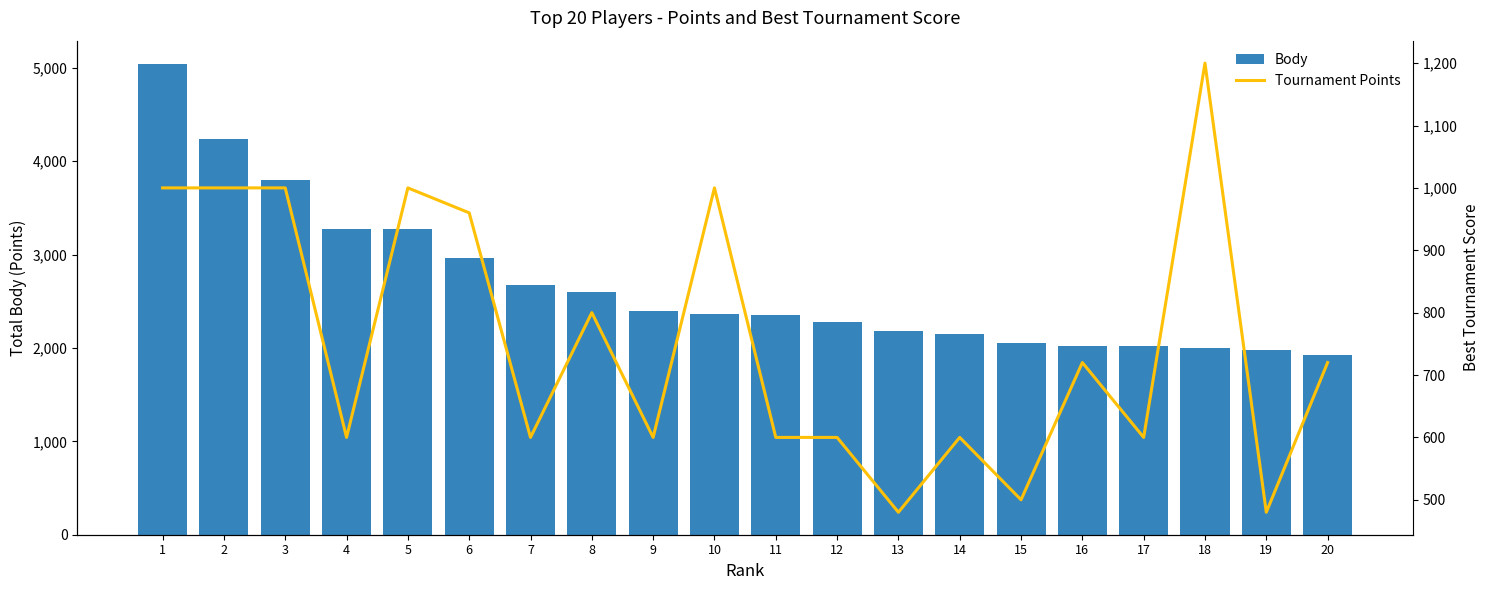

Rank the series at 15 from lowest to highest value.

Tournament Points, Body